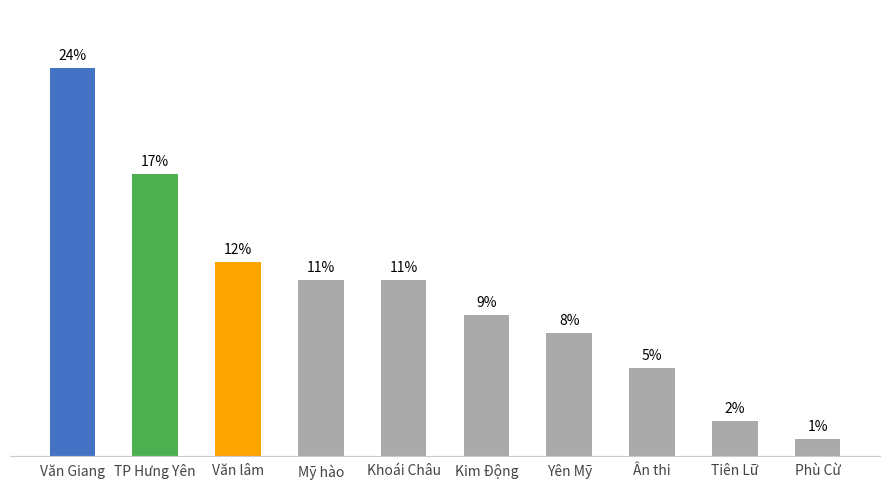

List the labels in order of value, smallest first.

Phù Cừ, Tiên Lữ, Ân thi, Yên Mỹ, Kim Động, Mỹ hào, Khoái Châu, Văn lâm, TP Hưng Yên, Văn Giang